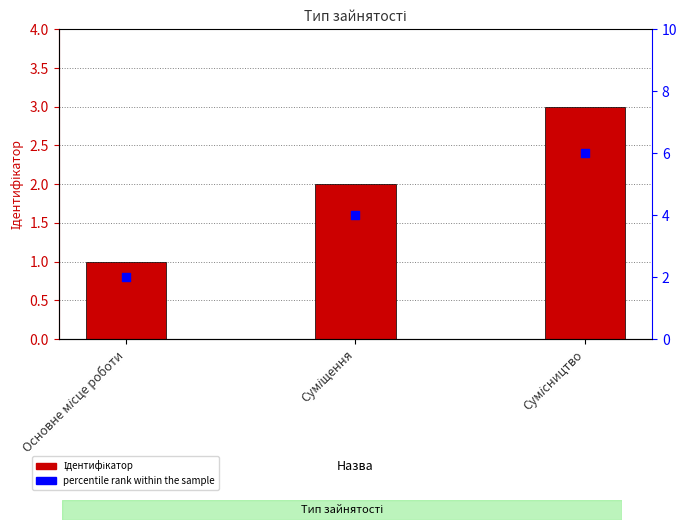

Which series reaches the minimum Y coordinate?

Ідентифікатор